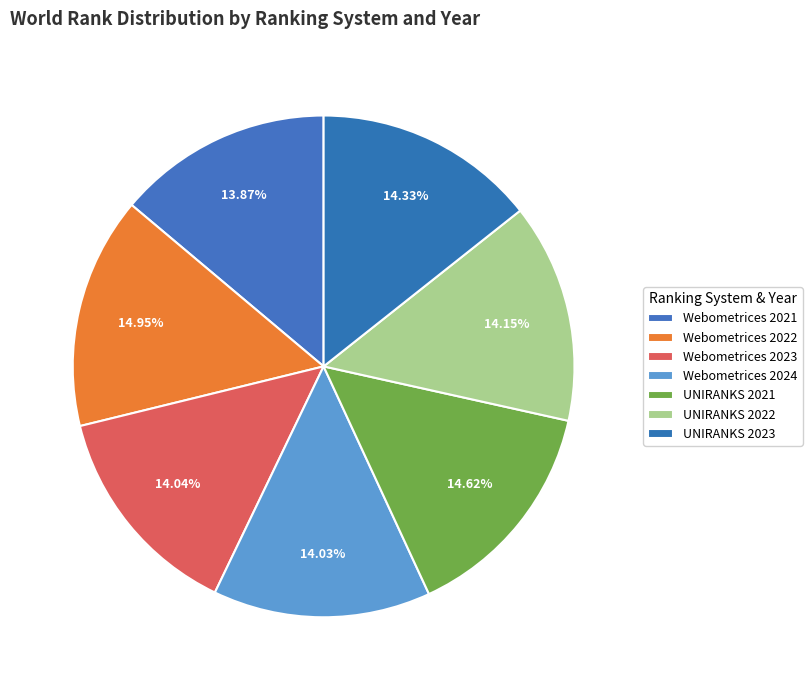

What percentage is the UNIRANKS 2022 slice, to the nearest percent?

14%